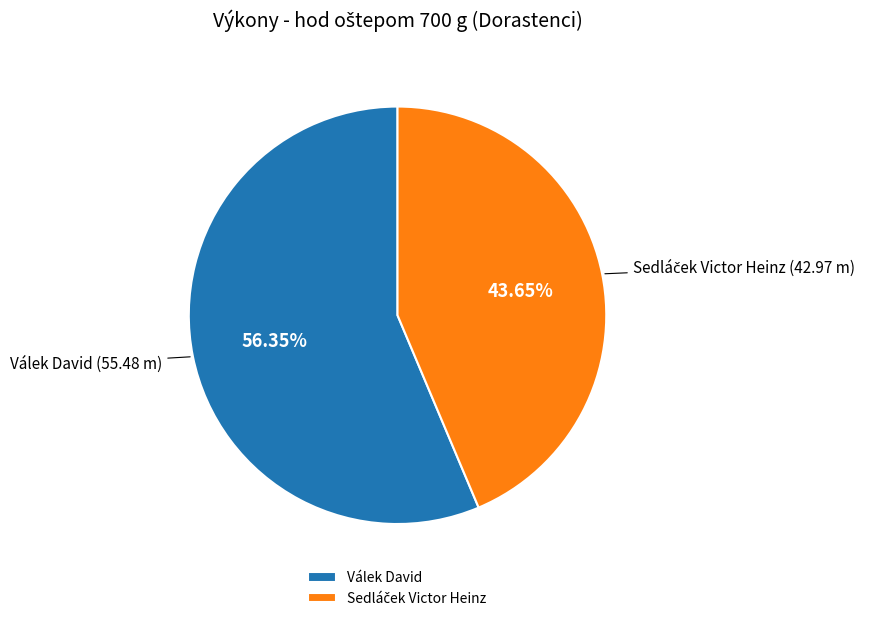

What is the largest slice in the pie chart?

Válek David